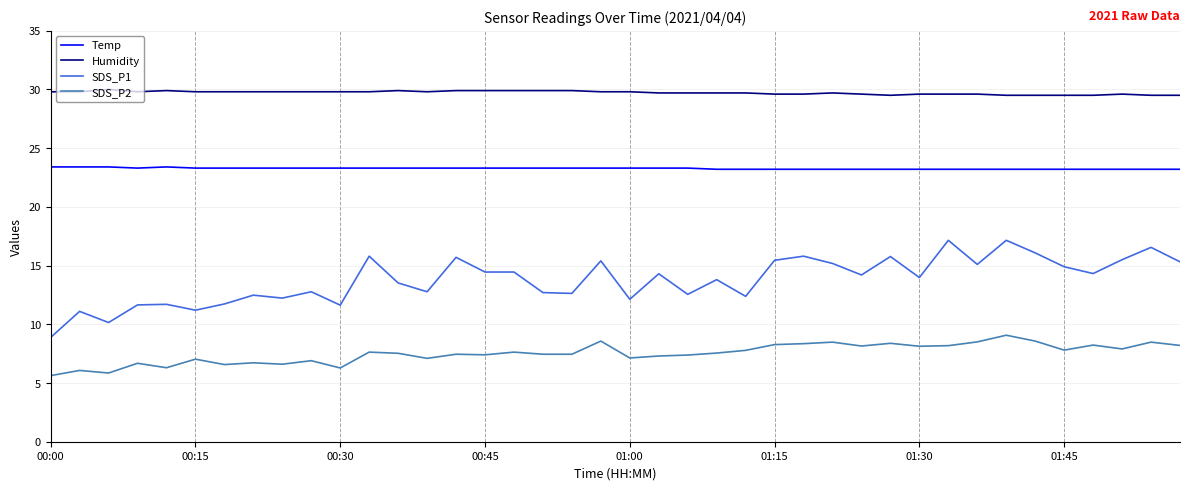

What is the difference between the maximum and minimum values in the SDS_P2 series?

3.4